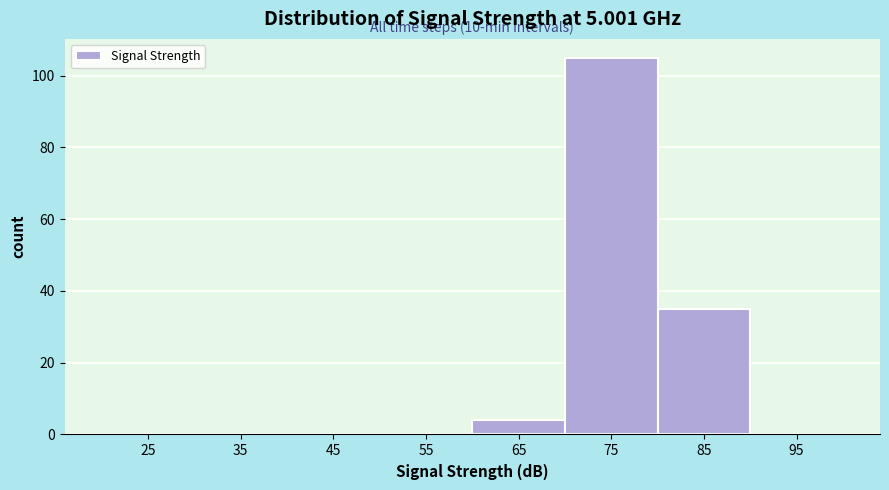

Reading right to left, extract all data points from this chart.

95=0	85=35	75=105	65=4	55=0	45=0	35=0	25=0